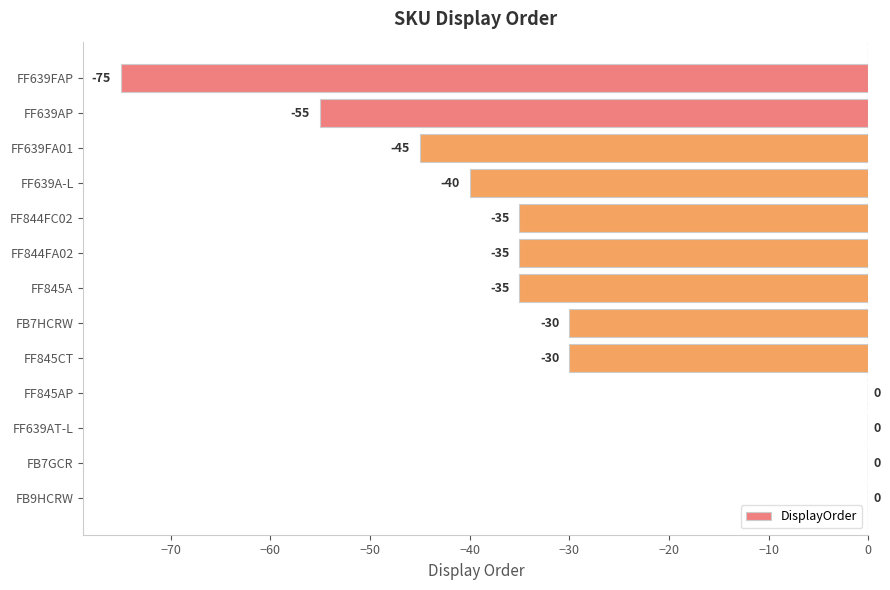

The chart shows a value of 0 at FB9HCRW. True or false?

True